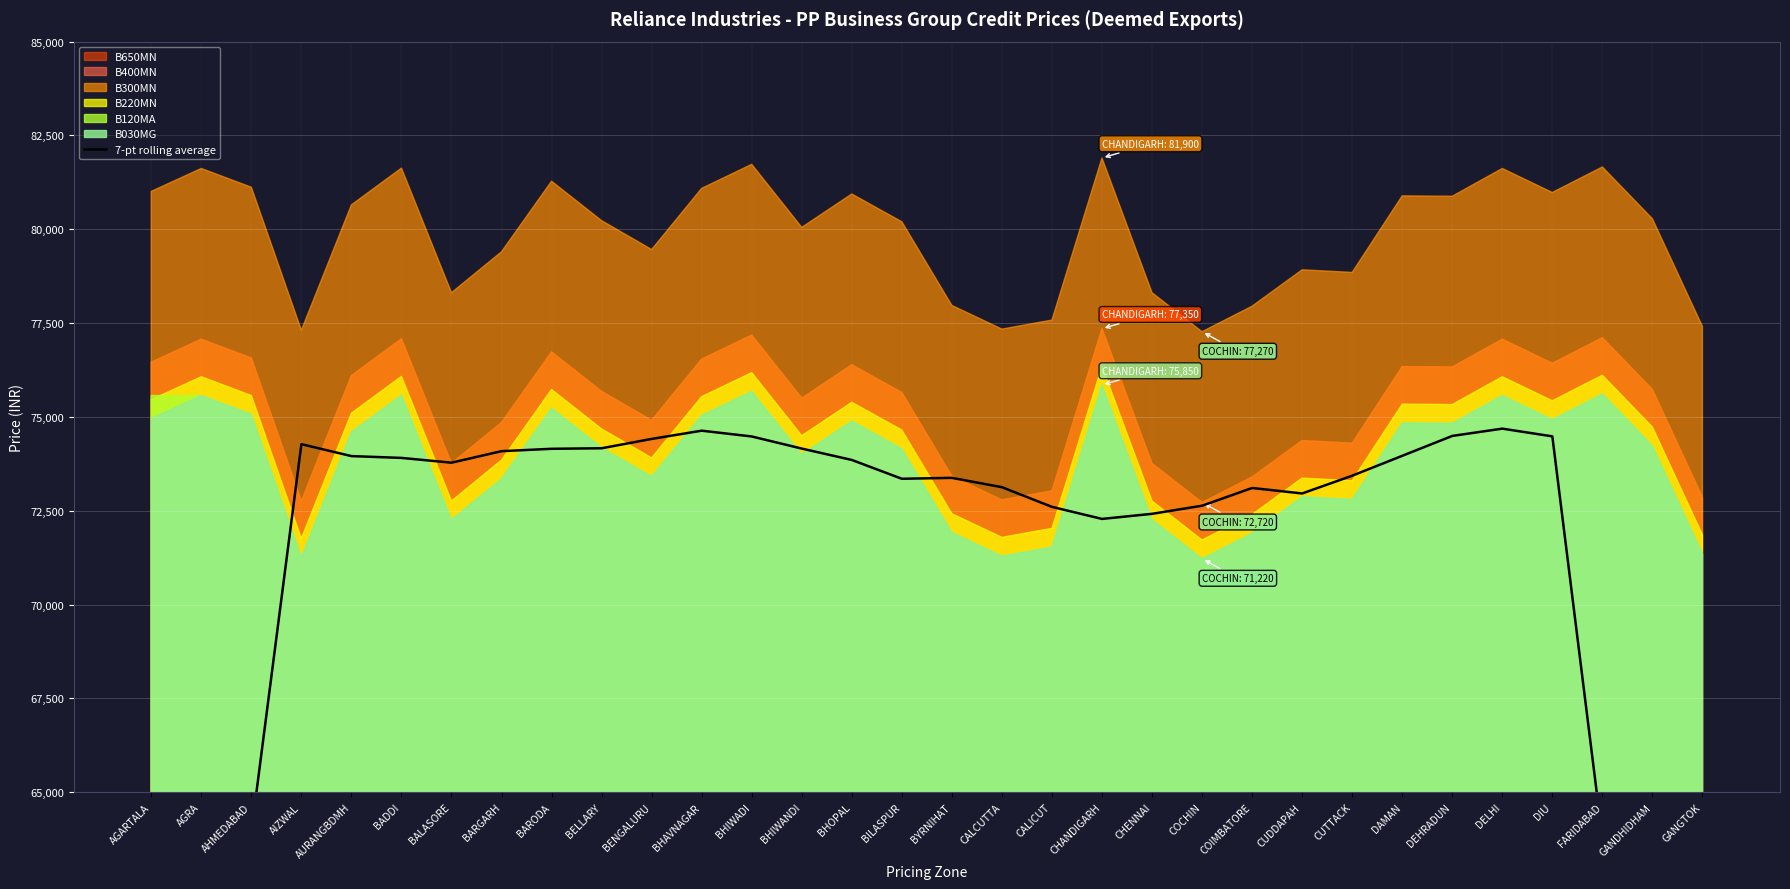

What is the difference between the maximum and minimum values?

32382.9